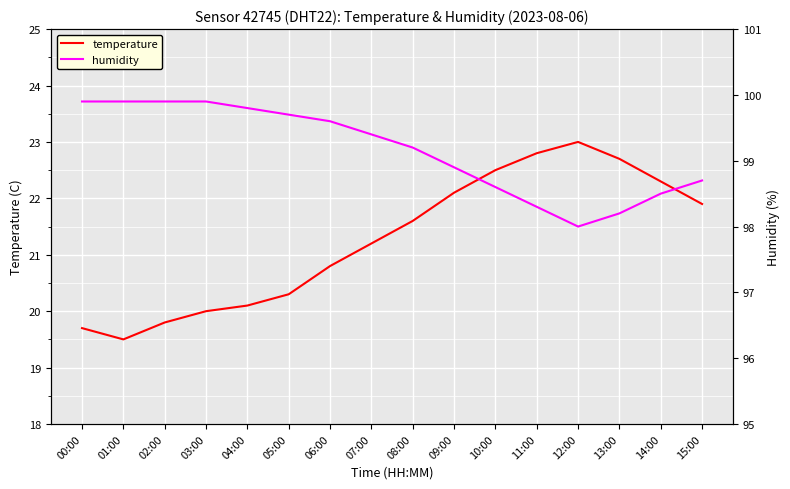

Reading right to left, what are all the values shown in this chart?

temperature: 15:00=21.9	14:00=22.3	13:00=22.7	12:00=23.0	11:00=22.8	10:00=22.5	09:00=22.1	08:00=21.6	07:00=21.2	06:00=20.8	05:00=20.3	04:00=20.1	03:00=20.0	02:00=19.8	01:00=19.5	00:00=19.7
humidity: 15:00=98.7	14:00=98.5	13:00=98.2	12:00=98.0	11:00=98.3	10:00=98.6	09:00=98.9	08:00=99.2	07:00=99.4	06:00=99.6	05:00=99.7	04:00=99.8	03:00=99.9	02:00=99.9	01:00=99.9	00:00=99.9